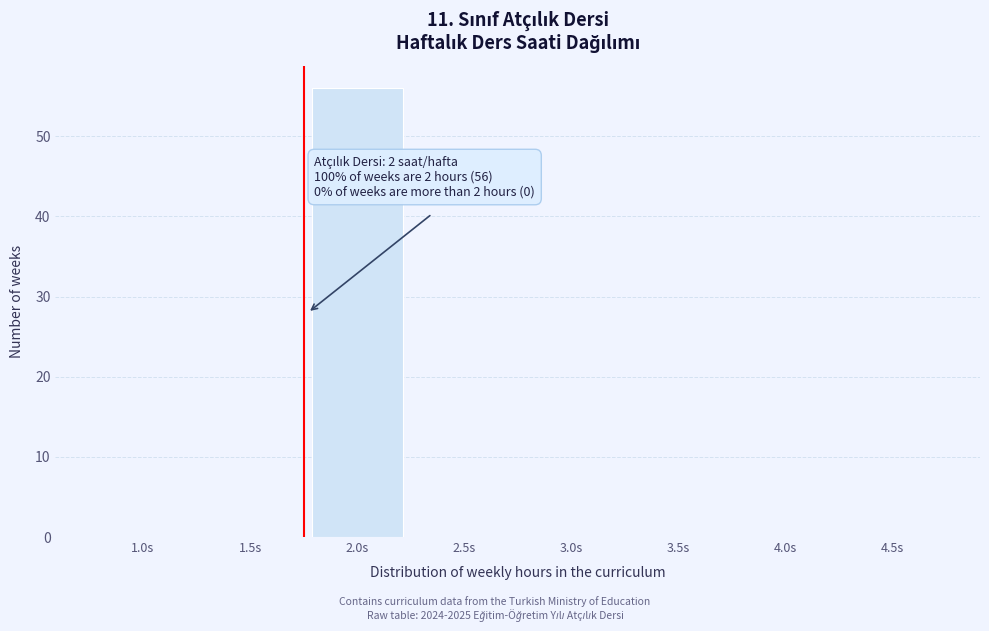

Reading left to right, extract all data points from this chart.

1.0s=0	1.5s=0	2.0s=56	2.5s=0	3.0s=0	3.5s=0	4.0s=0	4.5s=0